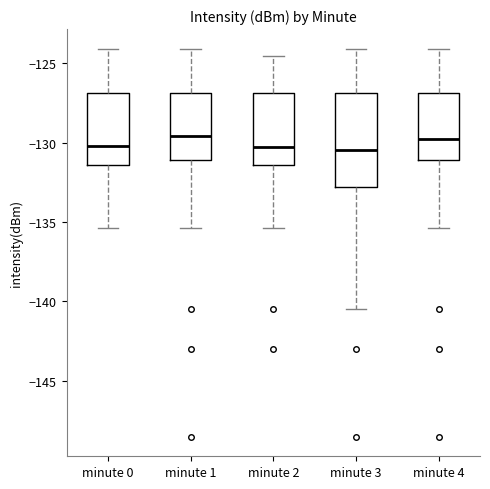

Where does the median line of the box for minute 2 sit on the y-axis? The values are not printed on the chart, so give them approximately, as read against the axis.

-130.0